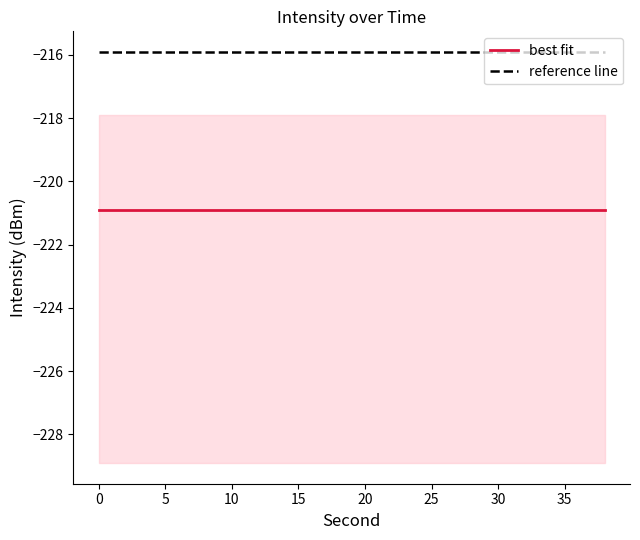

Which series has the widest spread of values?

best fit